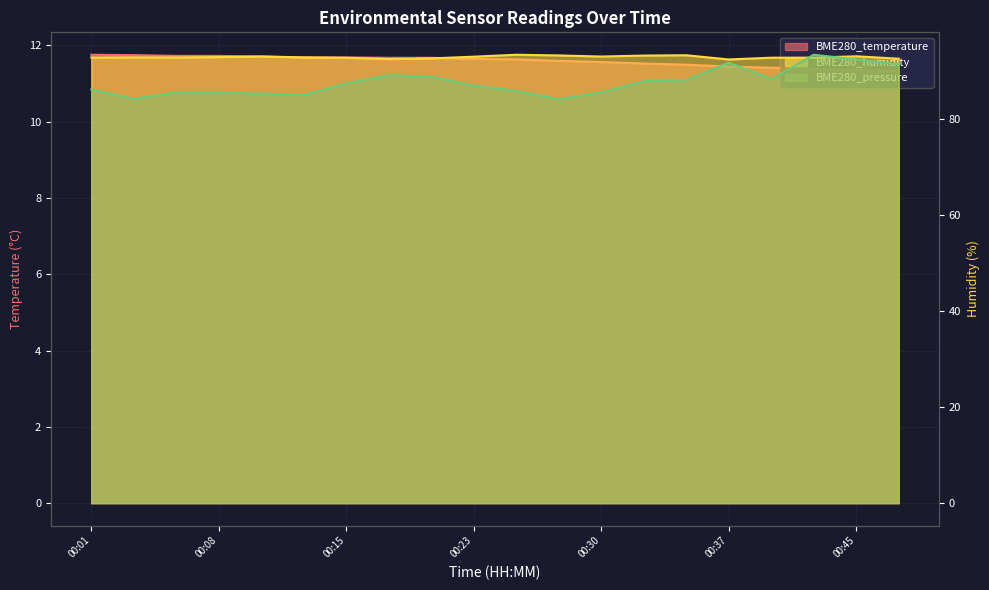

How many data points in BME280_pressure are above 94?

11